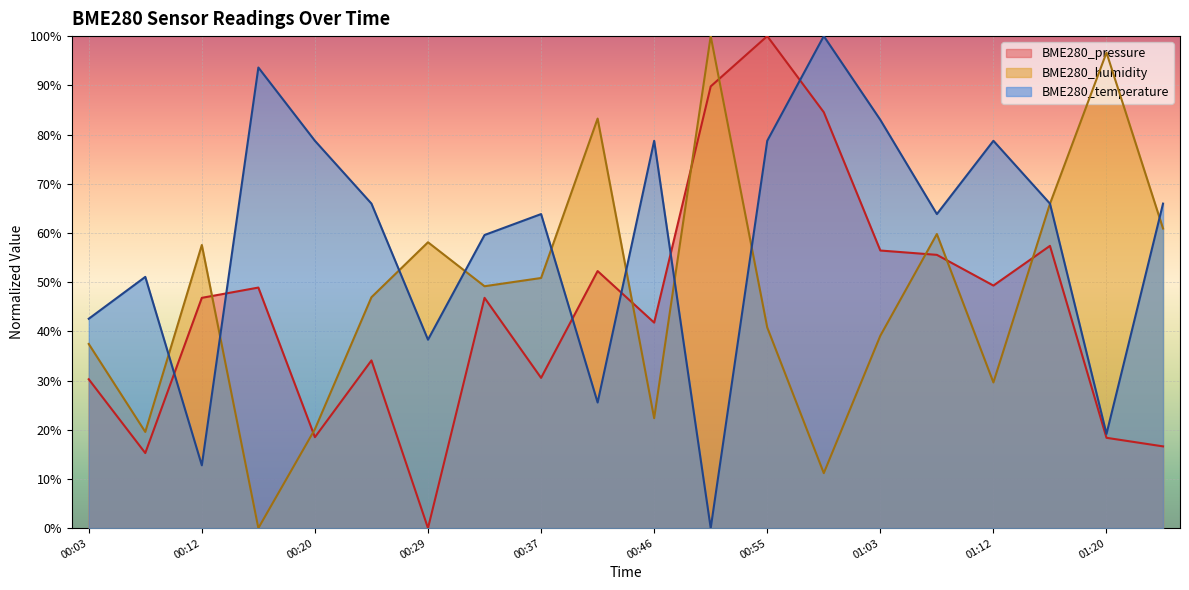

Is it true that BME280_pressure equals 15.3 at 00:08?

True